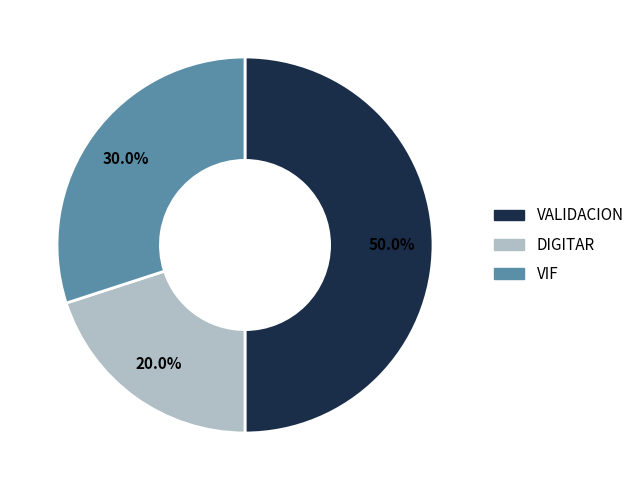

To the nearest percent, what portion does VALIDACION represent?

50%